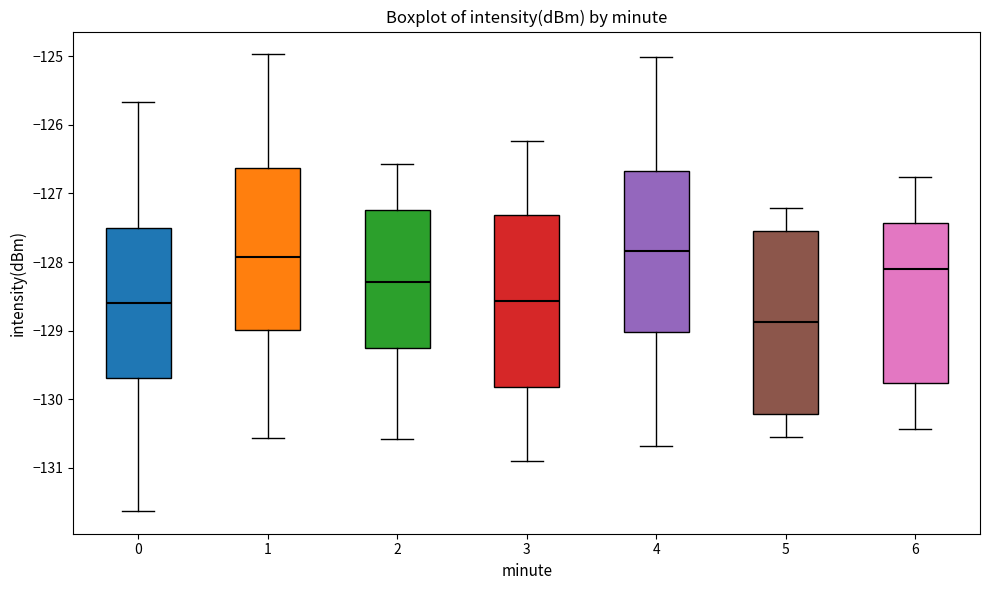

Where does the lower whisker of the box at x = 2 end on the y-axis? The values are not printed on the chart, so give them approximately, as read against the axis.

-130.6